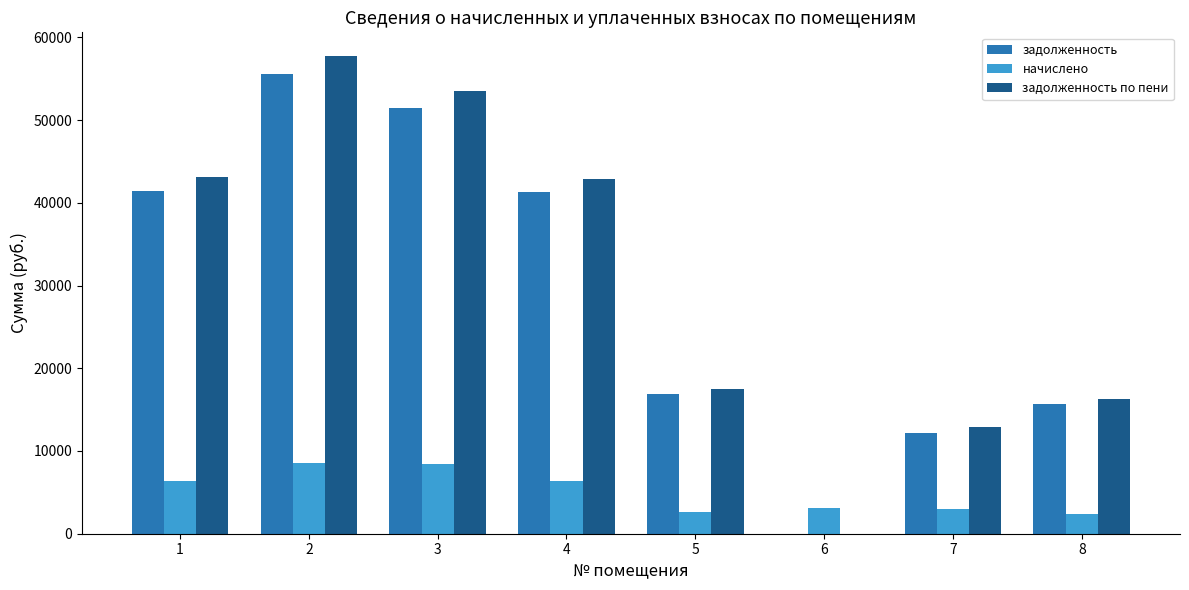

Which series has the widest spread of values?

задолженность по пени